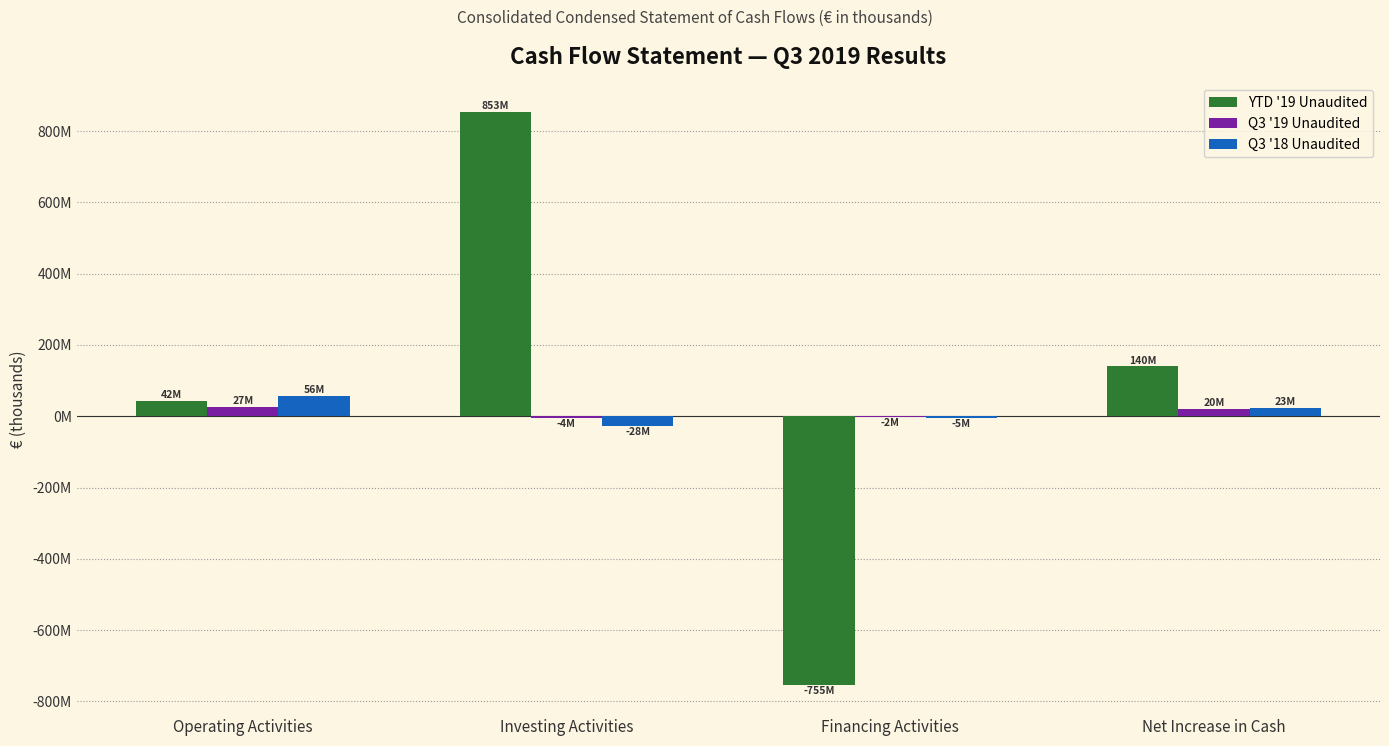

What are all the series names shown in the legend?

YTD '19 Unaudited, Q3 '19 Unaudited, Q3 '18 Unaudited